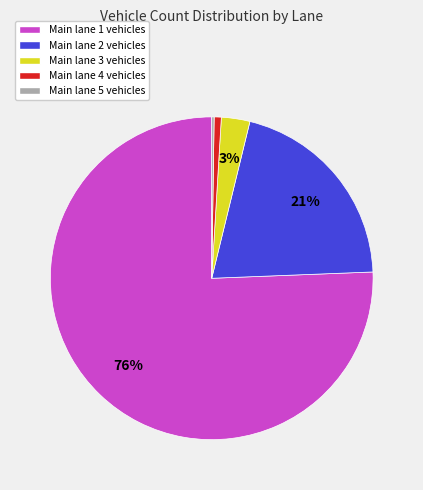

To the nearest percent, what is the difference between the largest and smallest slice percentages?

75%